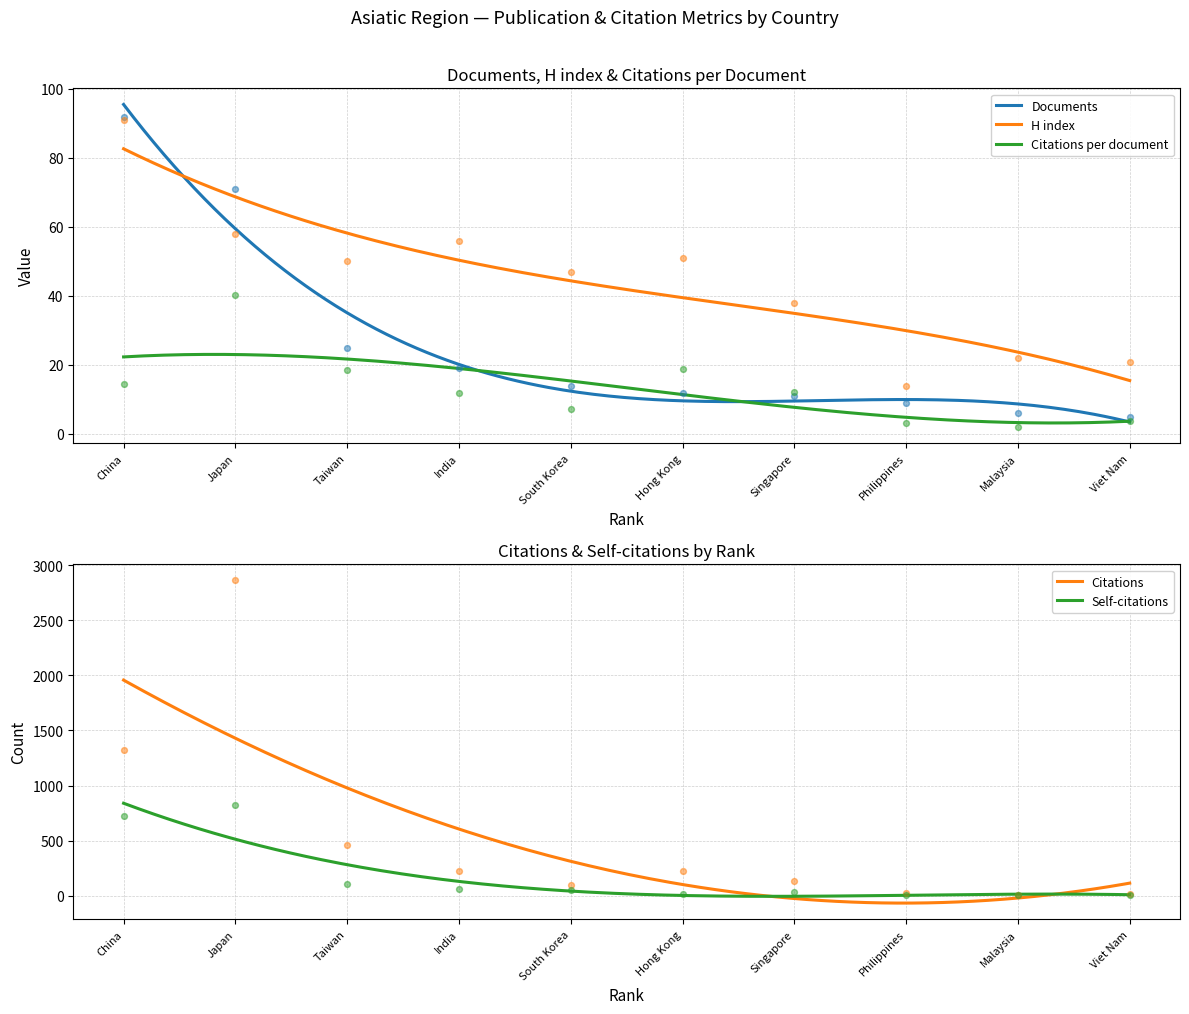

Which series contains the lowest Y value?

Citations per document